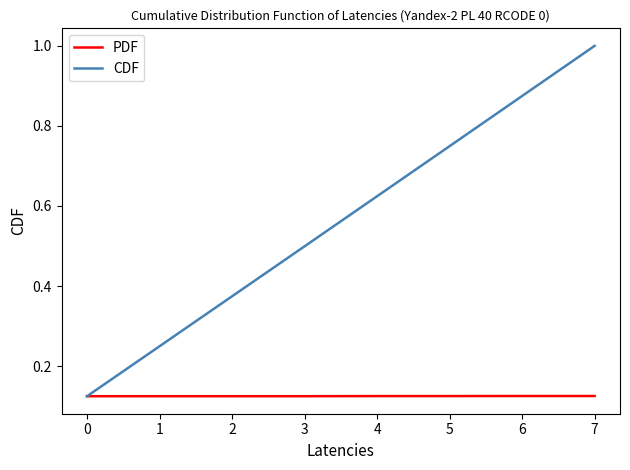

Which series has the largest total across all categories?

CDF